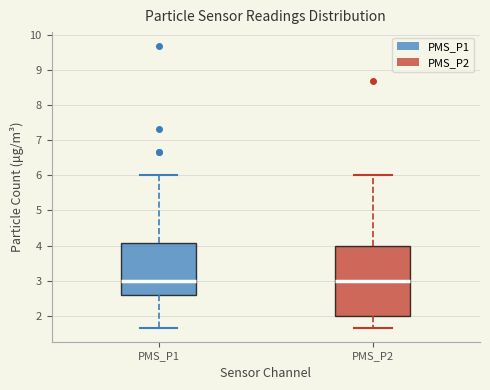

Where is the upper edge of the box for PMS_P1 on the y-axis? The values are not printed on the chart, so give them approximately, as read against the axis.

4.1